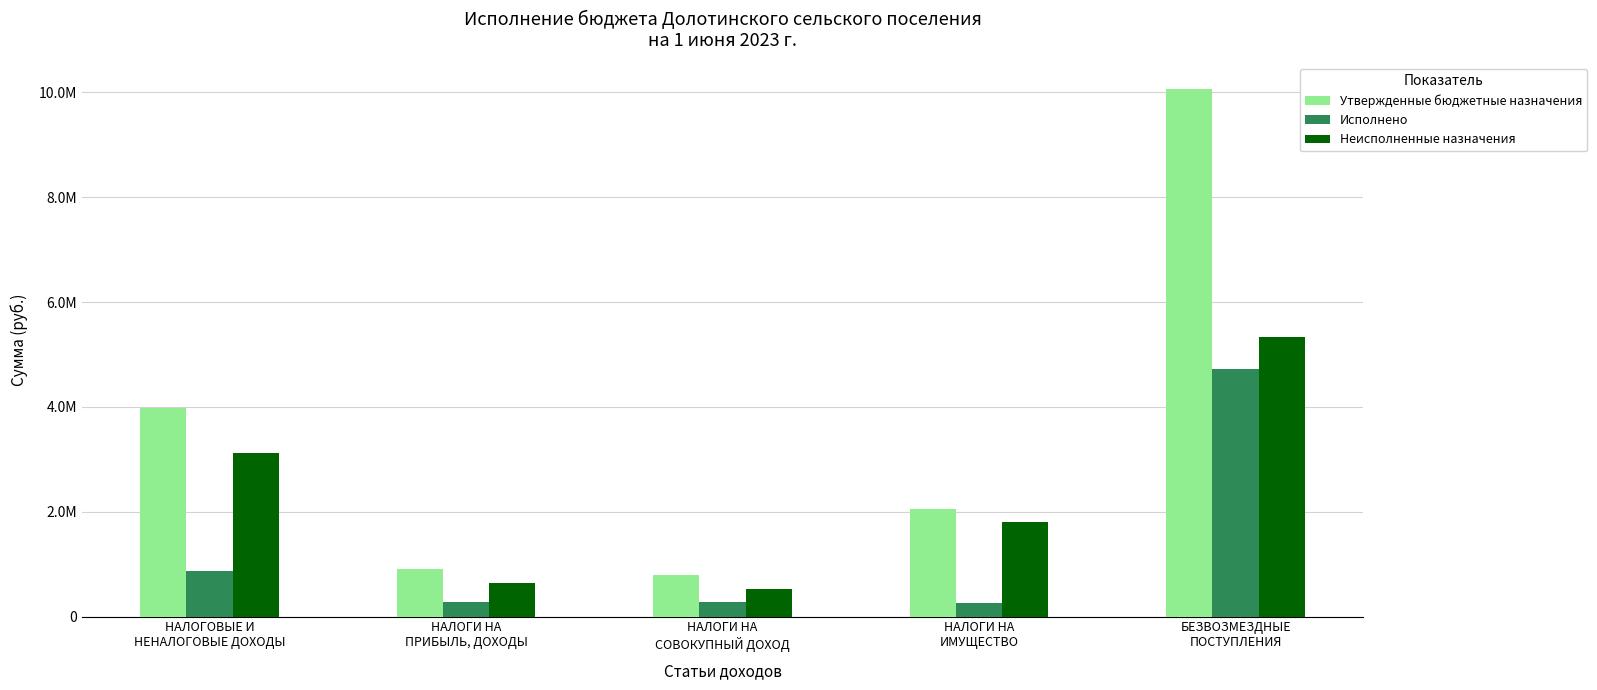

Rank the categories by Утвержденные бюджетные назначения value from lowest to highest.

НАЛОГИ НА
СОВОКУПНЫЙ ДОХОД, НАЛОГИ НА
ПРИБЫЛЬ, ДОХОДЫ, НАЛОГИ НА
ИМУЩЕСТВО, НАЛОГОВЫЕ И
НЕНАЛОГОВЫЕ ДОХОДЫ, БЕЗВОЗМЕЗДНЫЕ
ПОСТУПЛЕНИЯ